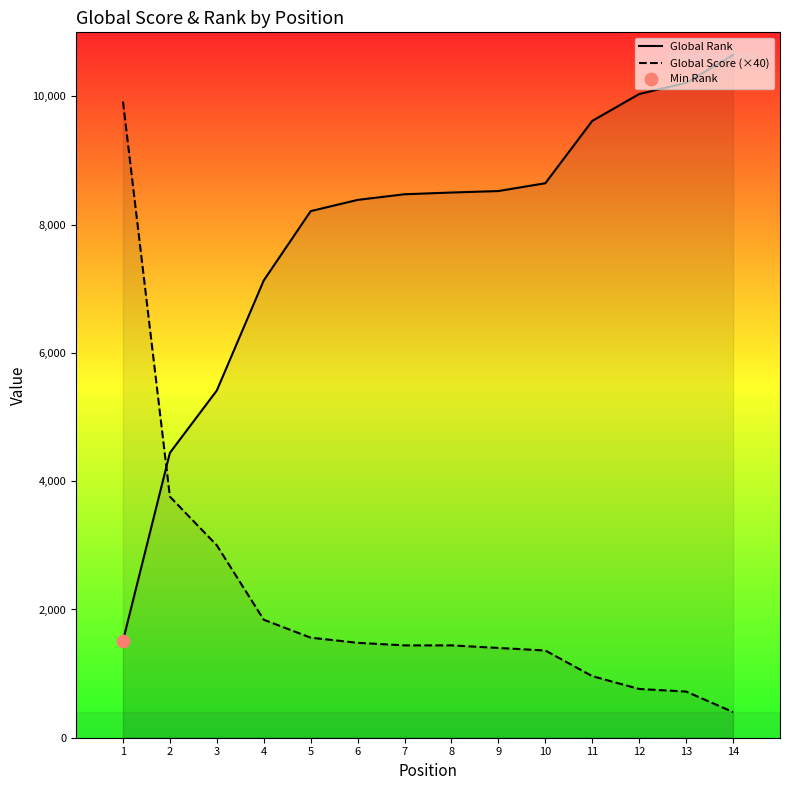

Is the value of Global Score (×40) at 11 greater than the value of Global Rank at 10?

No